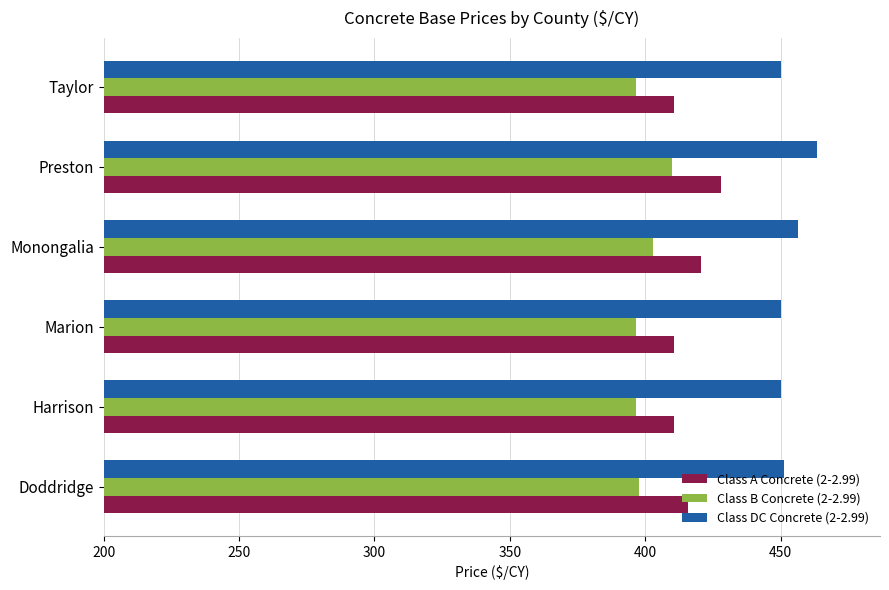

How many values in the Class A Concrete (2-2.99) series are below 415?

3